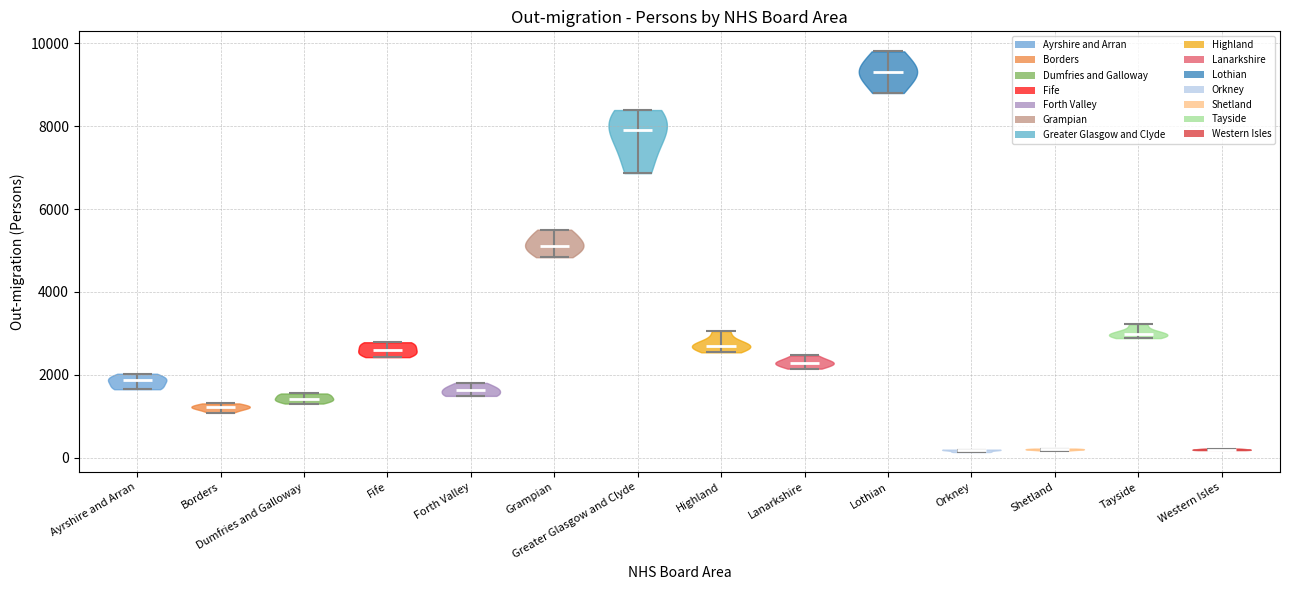

Reading left to right, read every violin against the y-axis: where its median line is, and the lowest and highest points it reaches. The values are not printed on the chart, so give them approximately, as read against the axis.

Ayrshire and Arran: median line 1800, lowest point 1600, highest point 2000
Borders: median line 1200, lowest point 1000, highest point 1400
Dumfries and Galloway: median line 1400, lowest point 1400, highest point 1600
Fife: median line 2600, lowest point 2400, highest point 2800
Forth Valley: median line 1600, lowest point 1400, highest point 1800
Grampian: median line 5200, lowest point 4800, highest point 5600
Greater Glasgow and Clyde: median line 8000, lowest point 6800, highest point 8400
Highland: median line 2800, lowest point 2600, highest point 3000
Lanarkshire: median line 2200, lowest point 2200, highest point 2400
Lothian: median line 9400, lowest point 8800, highest point 9800
Orkney: median line 200, lowest point 200, highest point 200
Shetland: median line 200, lowest point 200, highest point 200
Tayside: median line 3000, lowest point 2800, highest point 3200
Western Isles: median line 200, lowest point 200, highest point 200